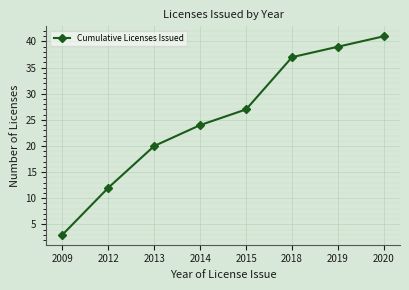

Rank the categories by value from lowest to highest.

2009, 2012, 2013, 2014, 2015, 2018, 2019, 2020